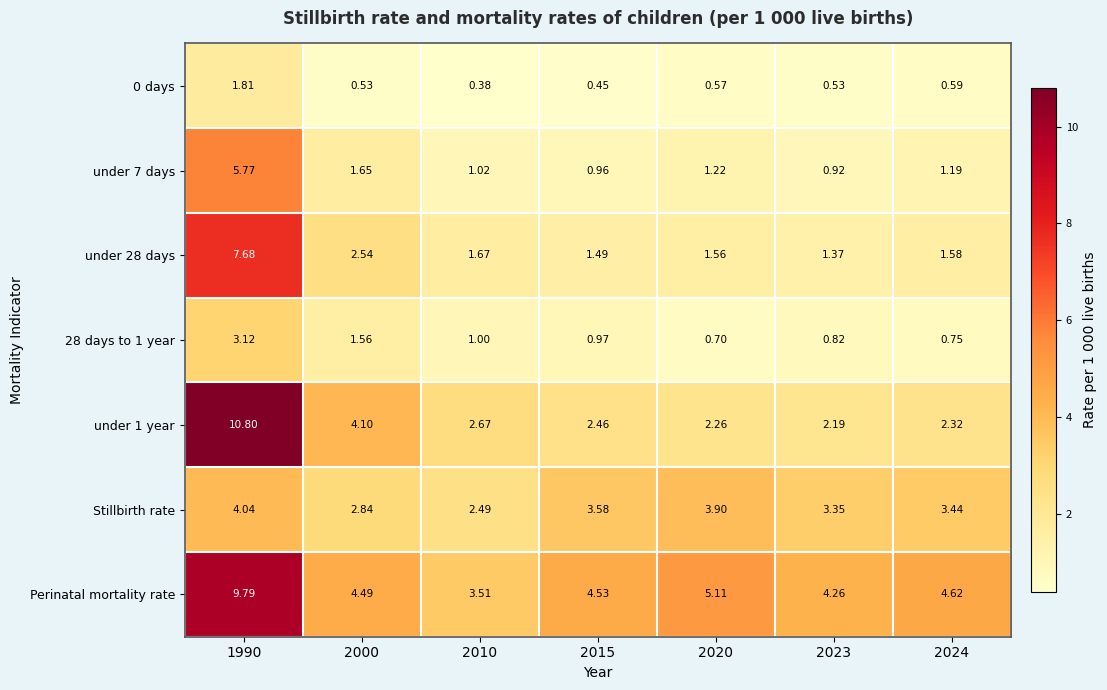

Which series has the largest total across all categories?

Perinatal mortality rate